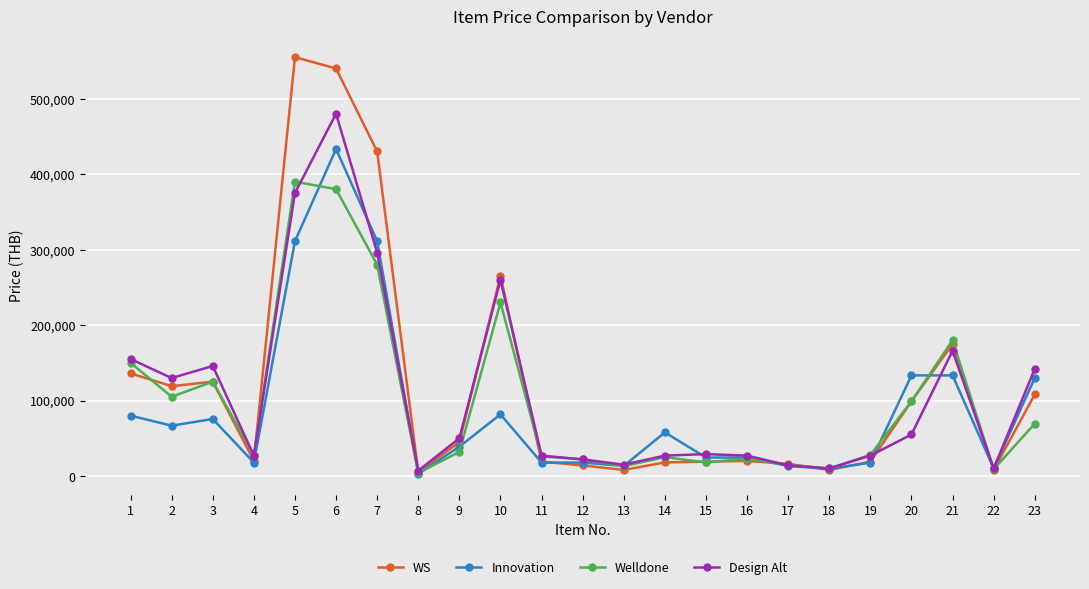

What is the difference between the Welldone values at 6 and 1?

230000